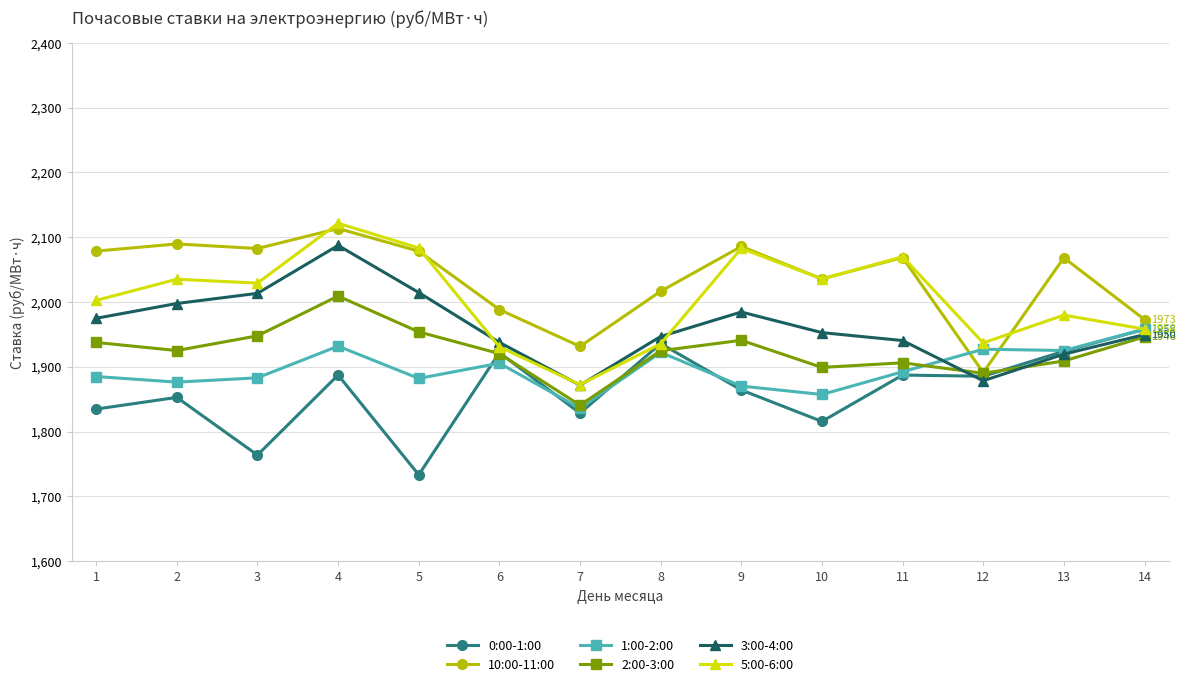

How many lines are shown in the chart?

6